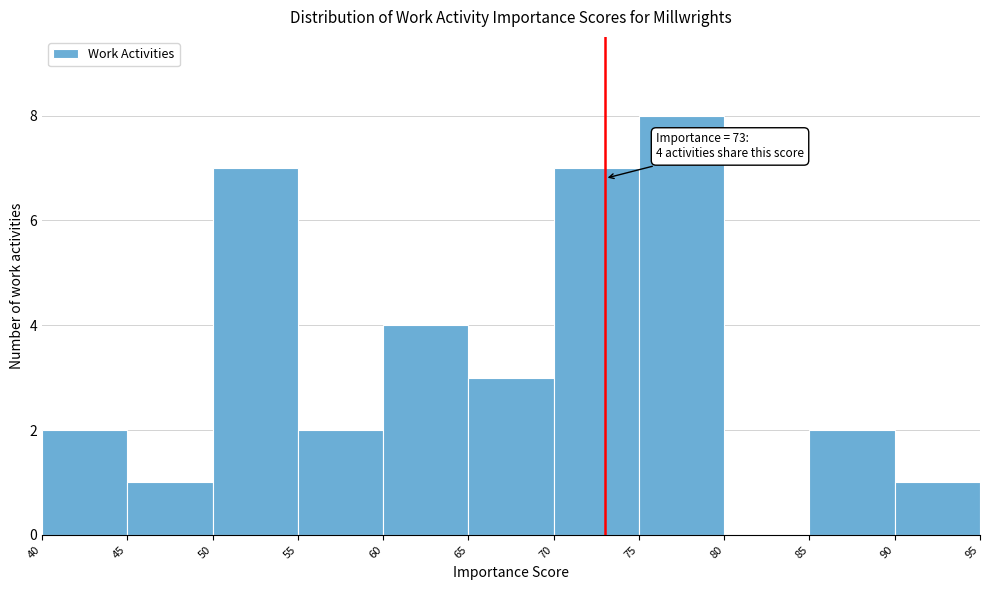

Over which range of the x-axis is the bar tallest?

75 to 80